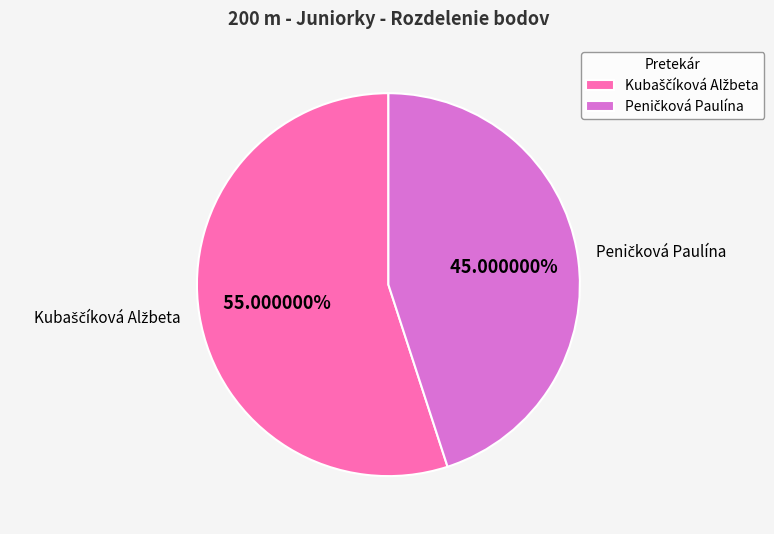

Is there a majority slice in this chart?

Yes